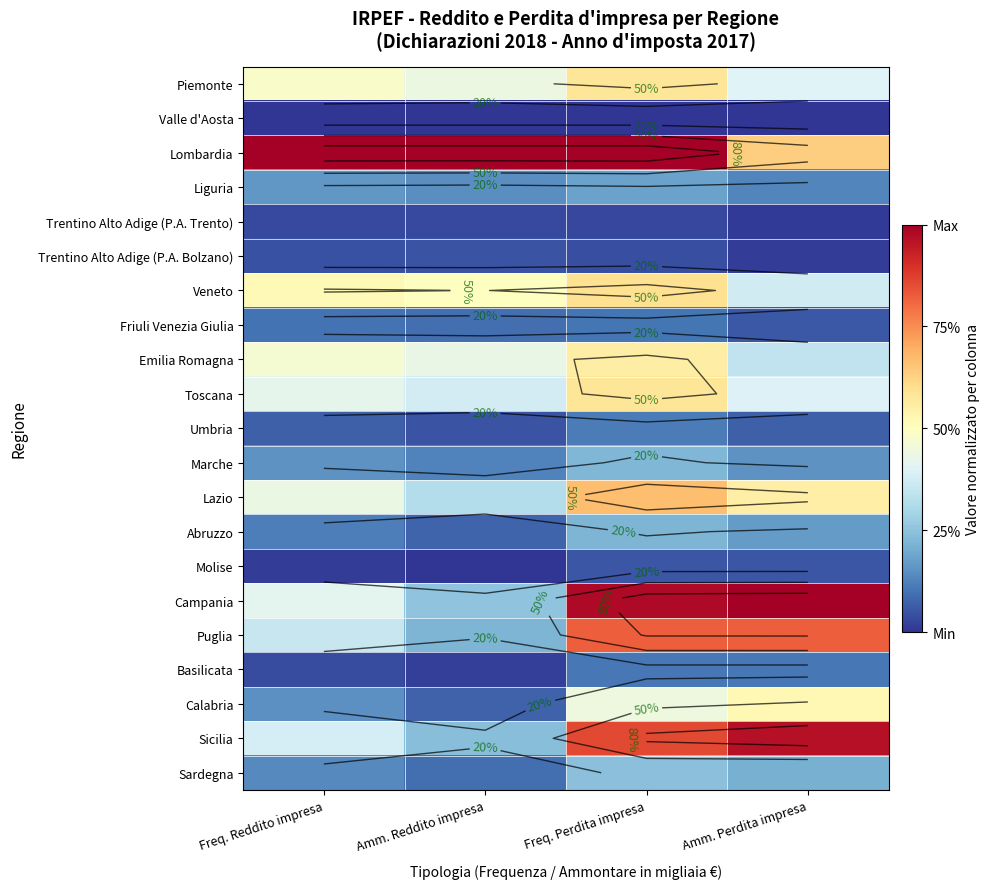

What is the average value of the Lombardia series?

0.9